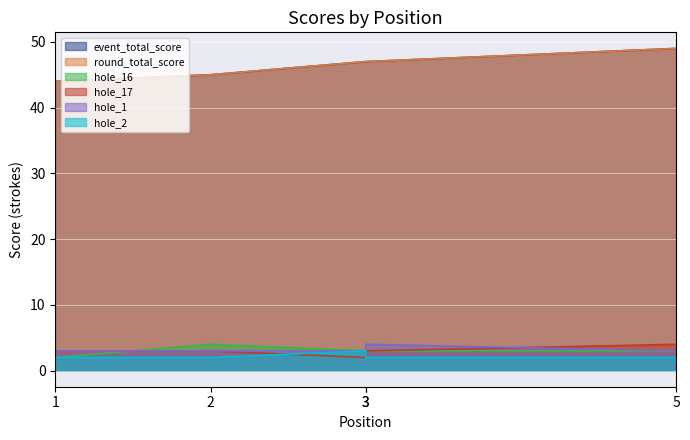

Reading right to left, list all the values displayed in this chart.

event_total_score: 49	47	47	45	44
round_total_score: 49	47	47	45	44
hole_16: 3	3	3	4	2
hole_17: 4	3	2	3	3
hole_1: 3	4	3	3	3
hole_2: 2	2	3	2	2